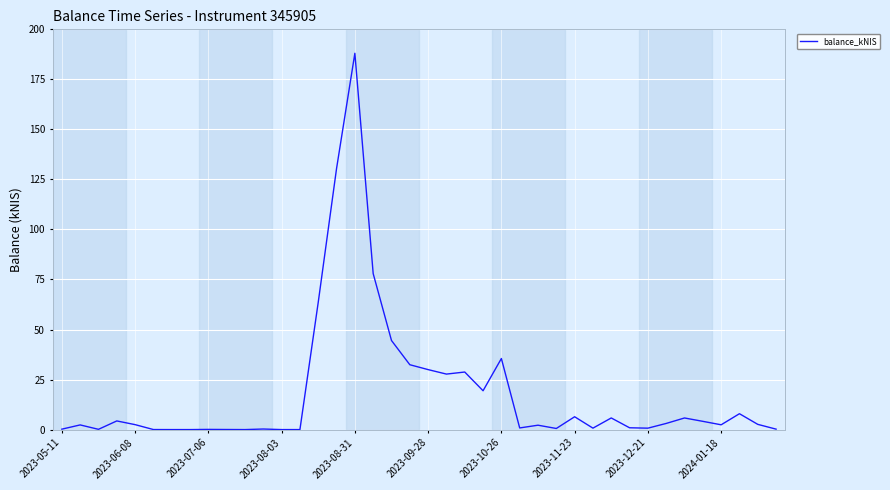

What is the maximum value shown in the chart?

188.0